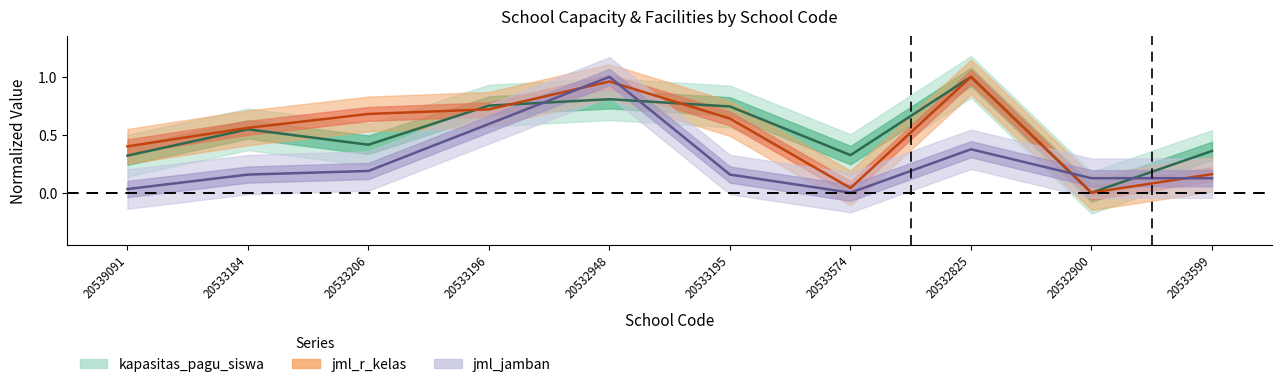

What is the sum of the jml_r_kelas values at 20532948 and 20532825?

2.0